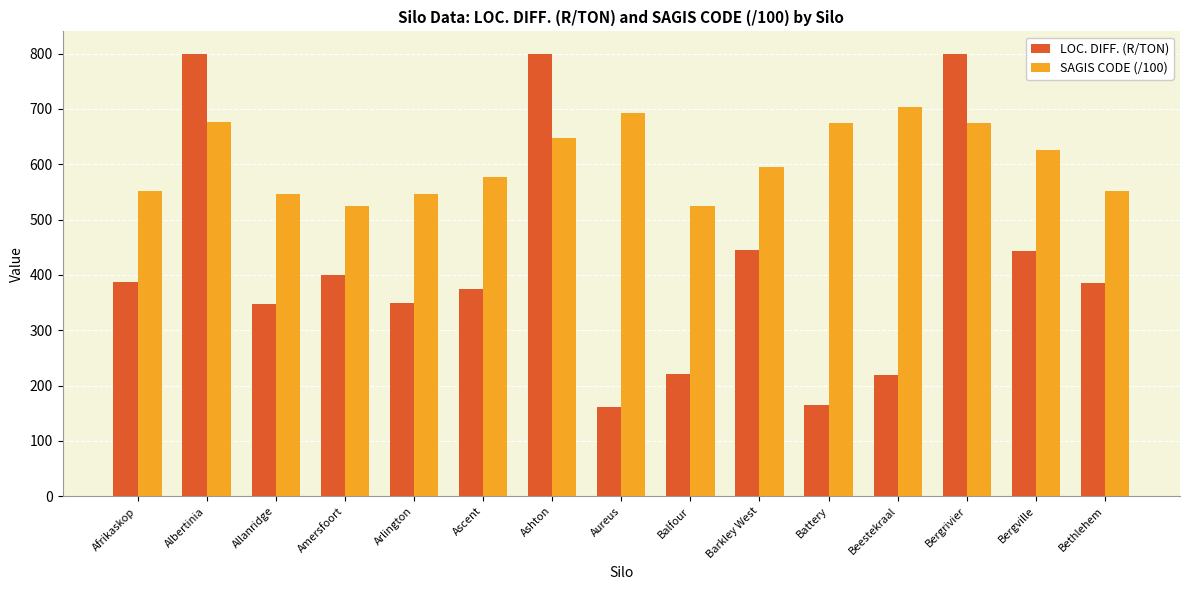

True or false: SAGIS CODE (/100) has a value of 210.3 at Beestekraal.

False